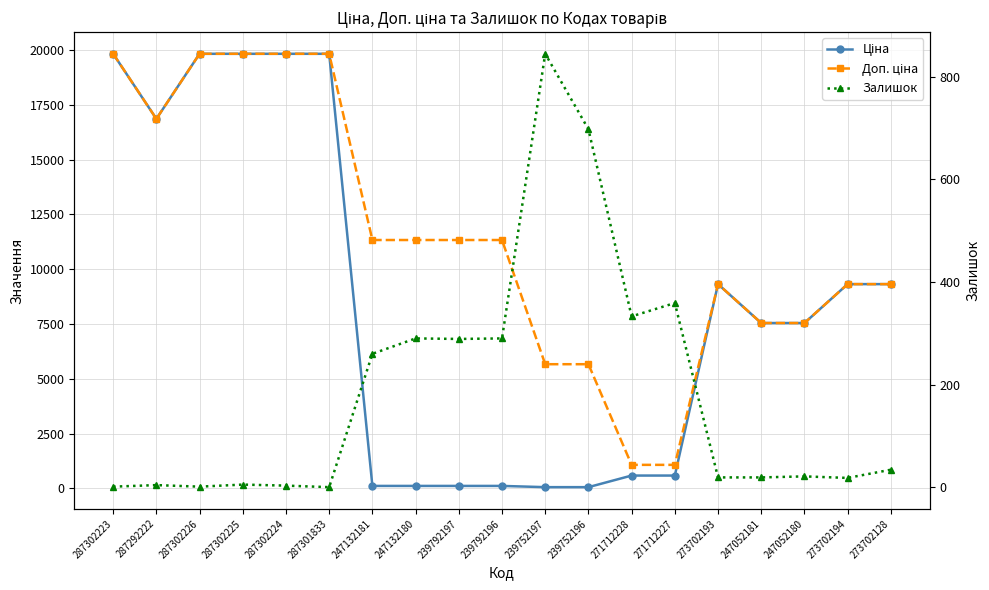

At which label does Ціна reach its peak?

287302223